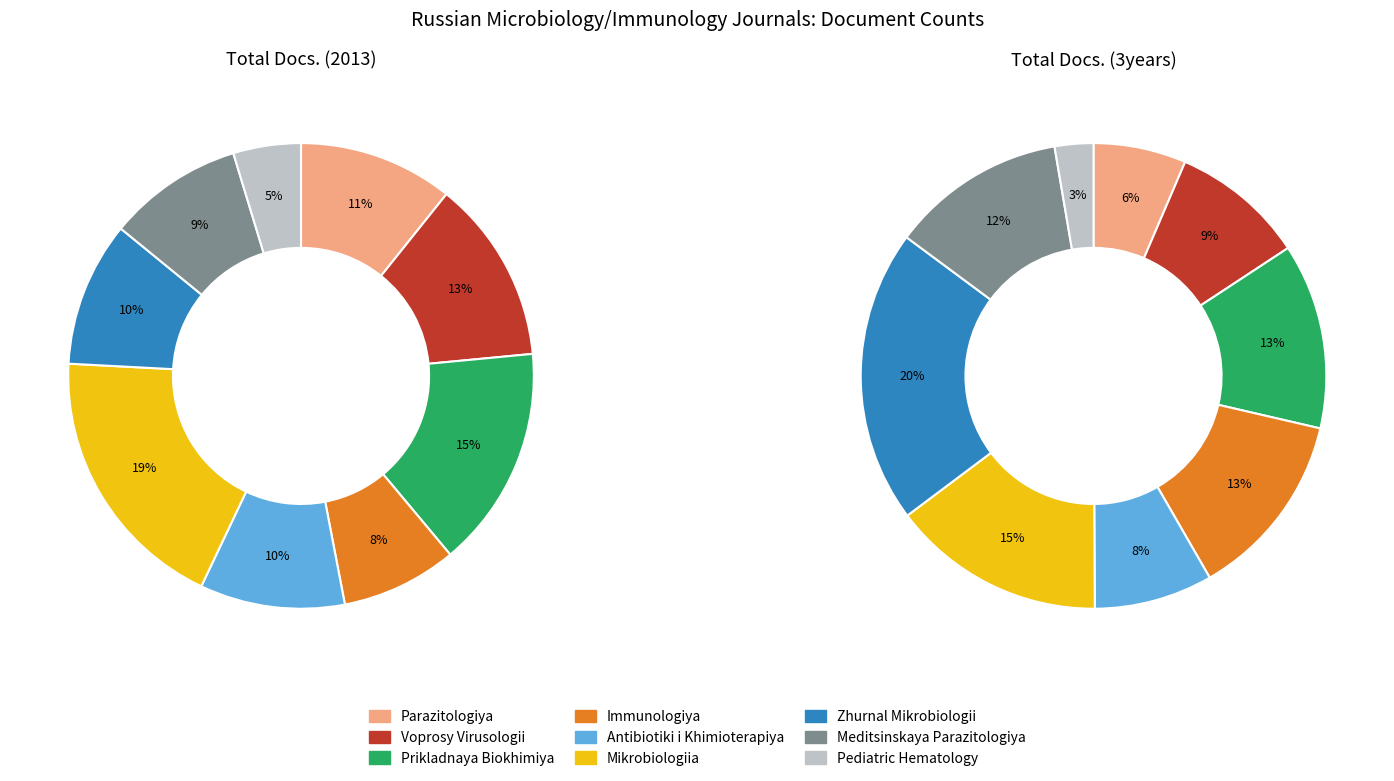

Is there any slice that represents more than half of the pie?

No